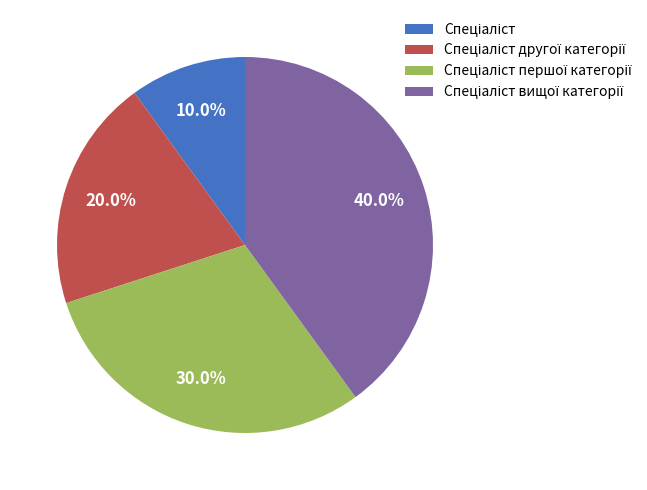

Is there any slice that represents more than half of the pie?

No